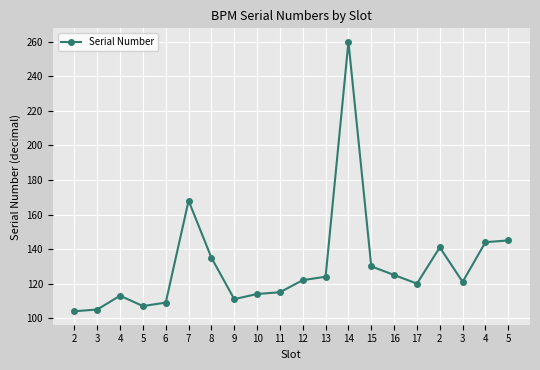

What value does the data have at 3, to the nearest 5?

105